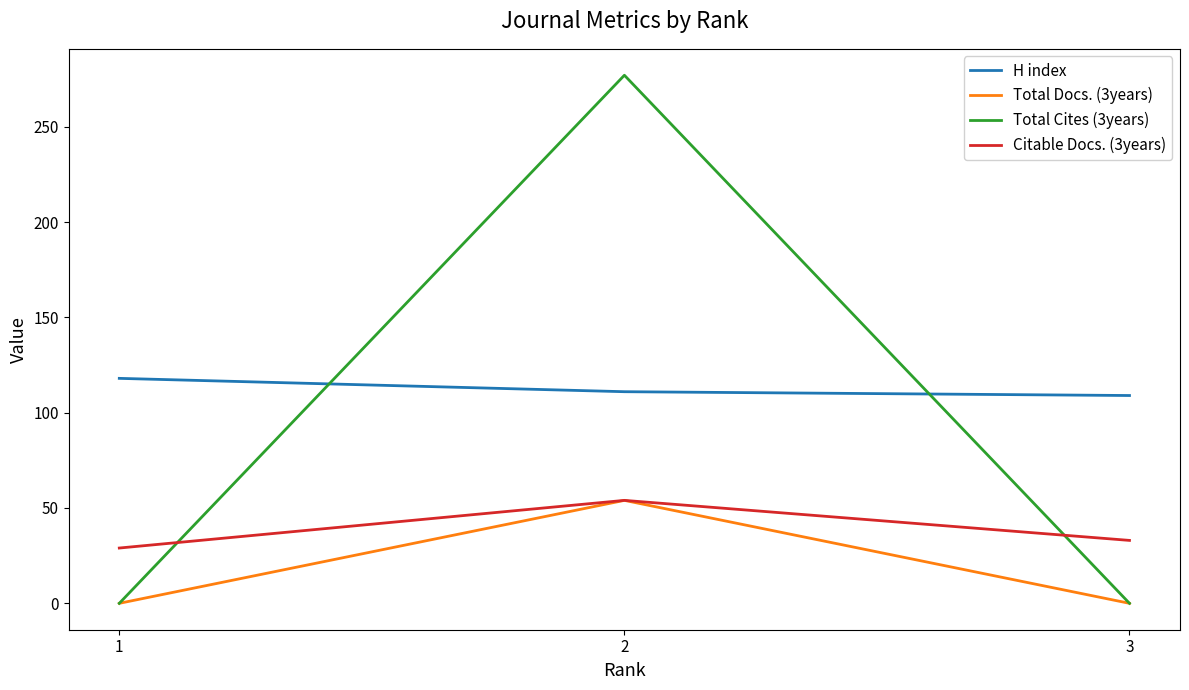

Which series has the largest total across all categories?

H index